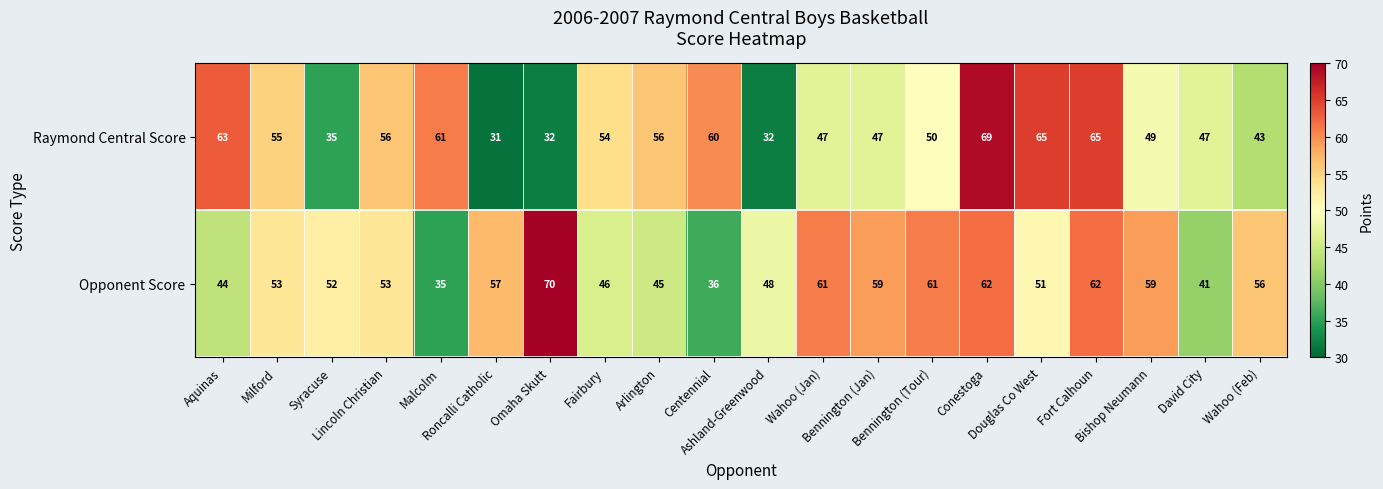

What is the sum of all Opponent Score values?

1051